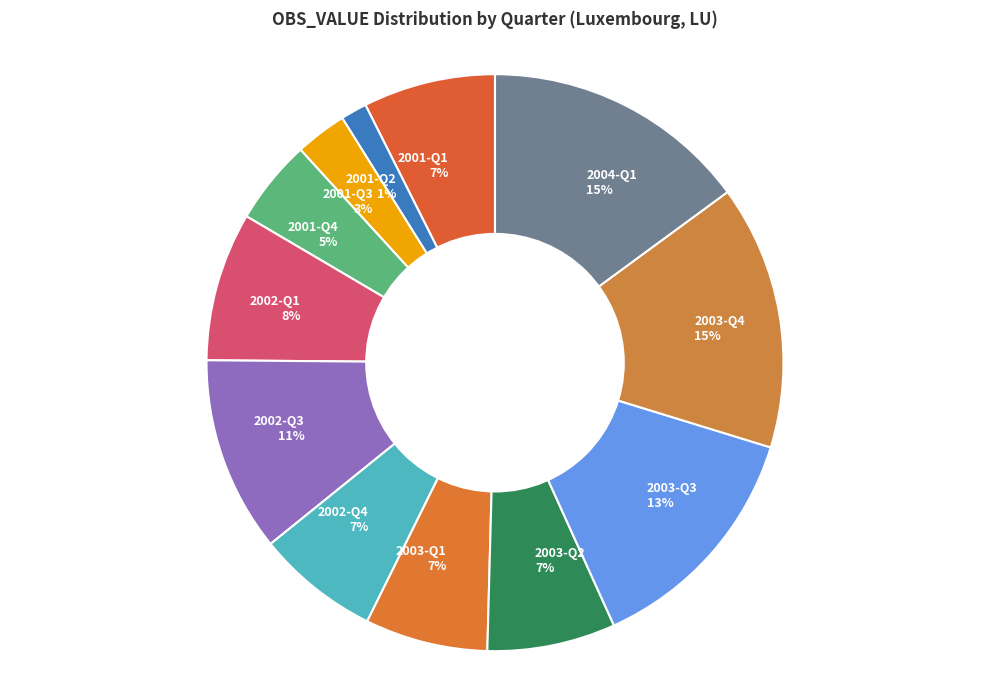

Count the number of slices in the pie.

12